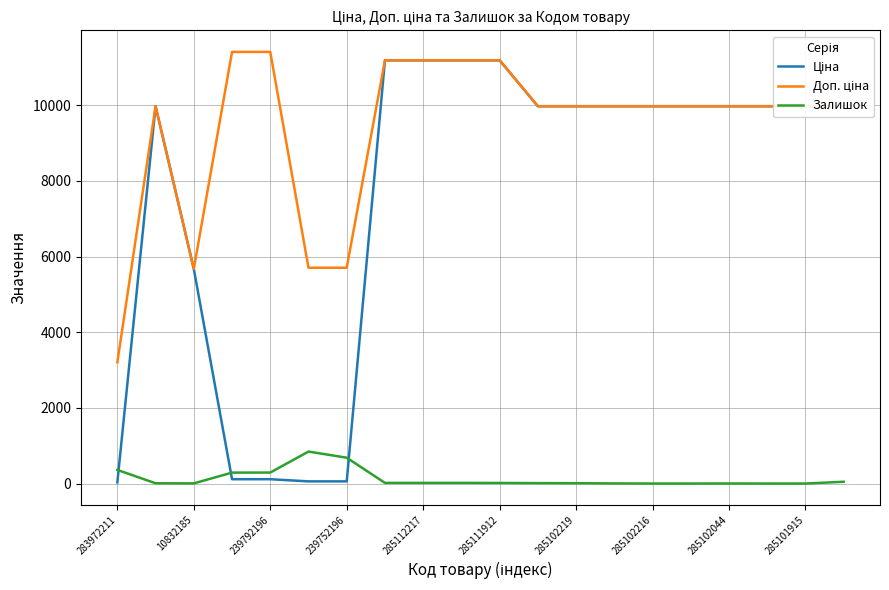

What is the greatest value displayed?

11410.0